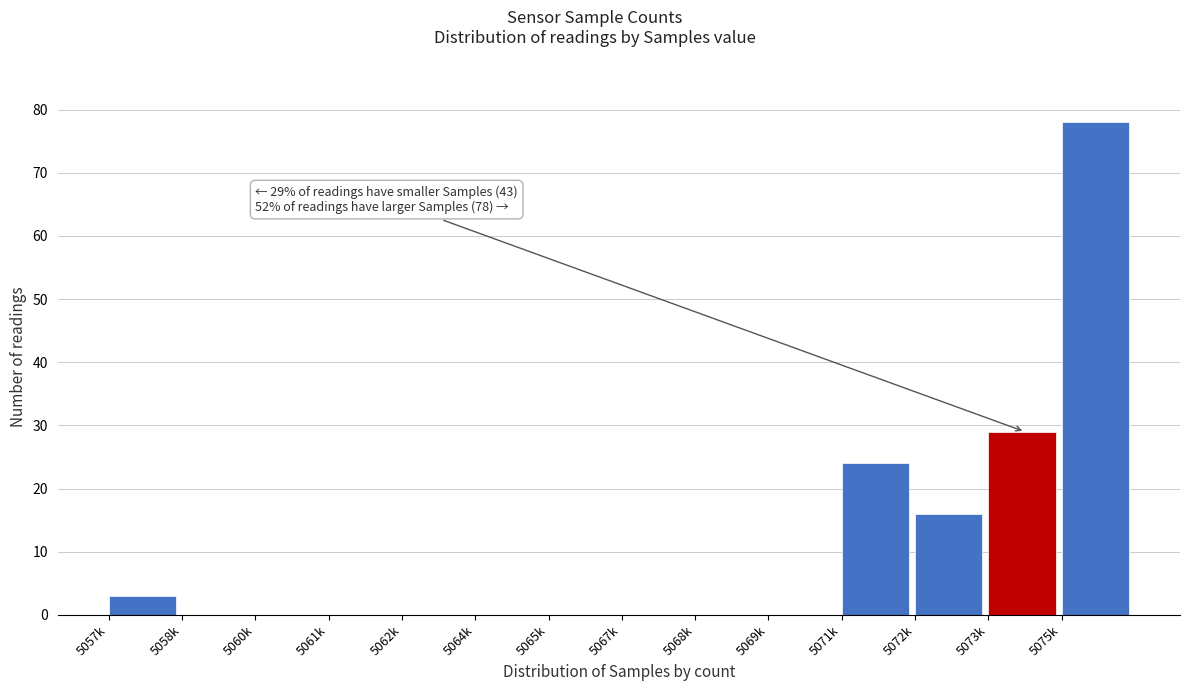

Reading left to right, extract all data points from this chart.

5057k=3	5058k=0	5060k=0	5061k=0	5062k=0	5064k=0	5065k=0	5067k=0	5068k=0	5069k=0	5071k=24	5072k=16	5073k=29	5075k=78